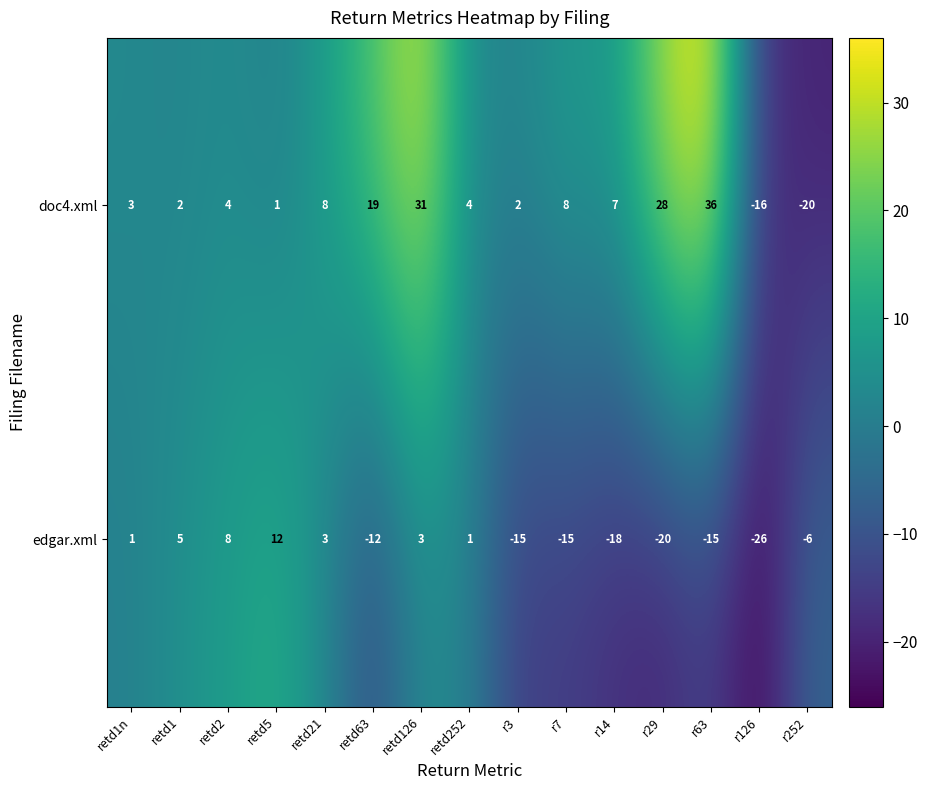

At which label does doc4.xml reach its peak?

r63